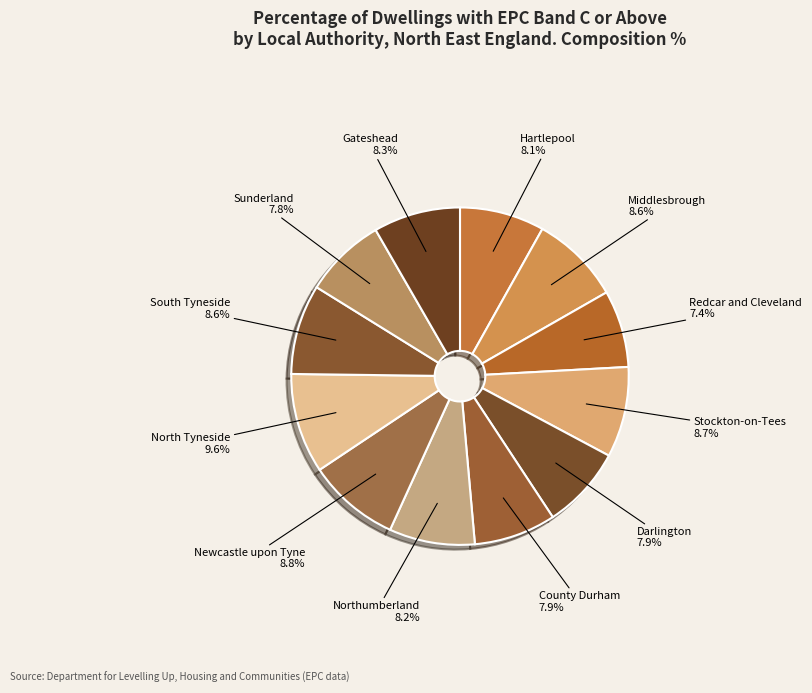

Which category has the biggest portion of the pie?

North Tyneside